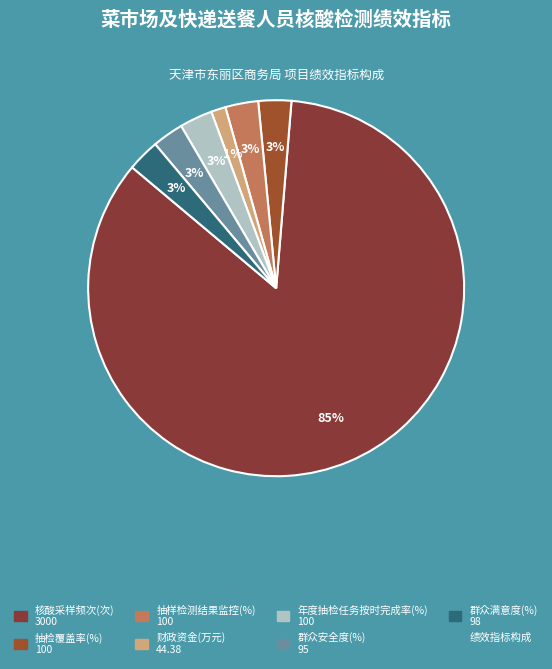

How many slices are in this pie chart?

7